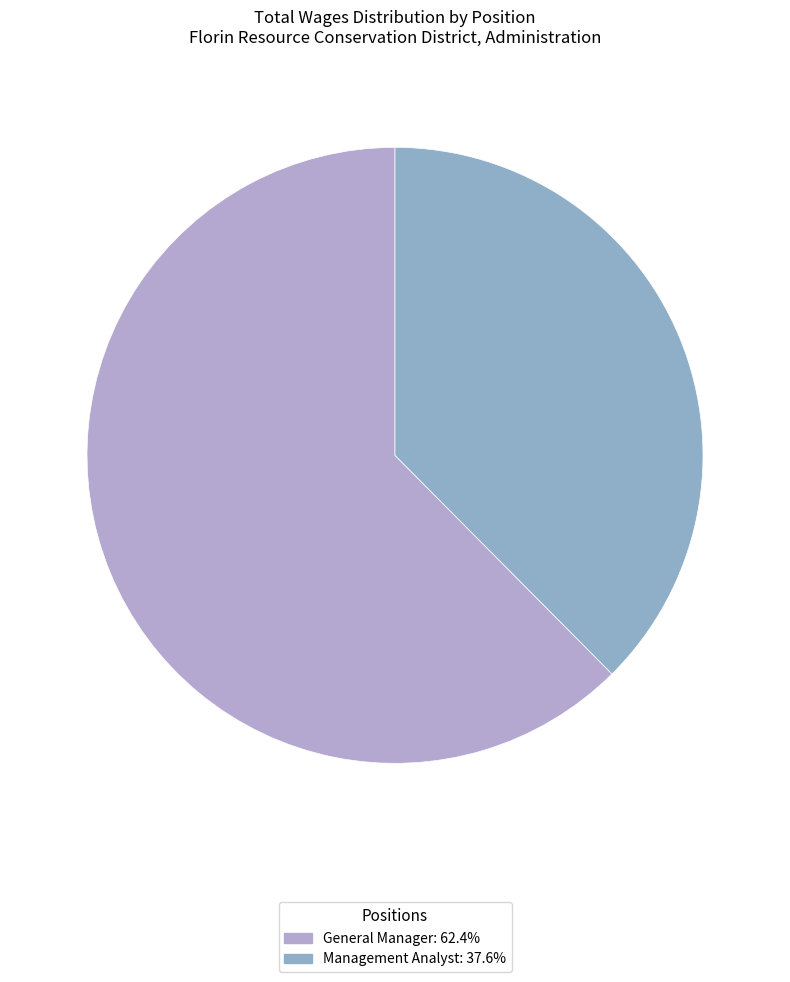

To the nearest percent, what percentage of the pie is General Manager?

62%